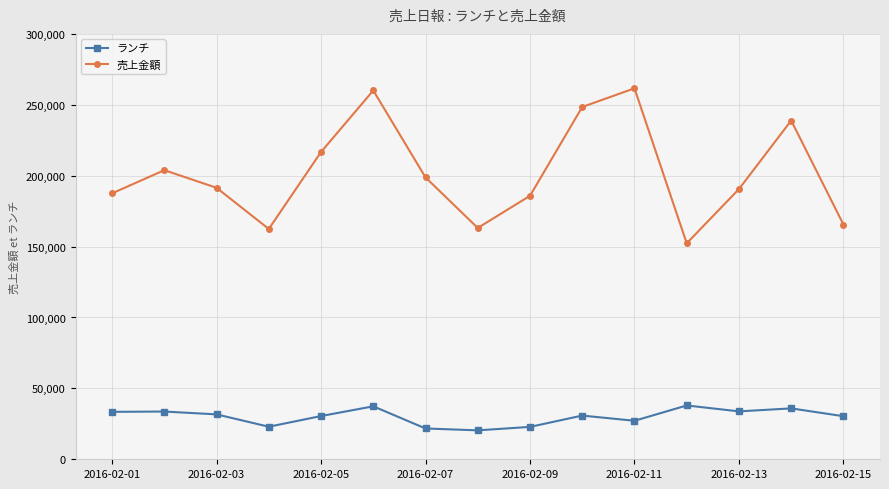

How many series are shown in this chart?

2